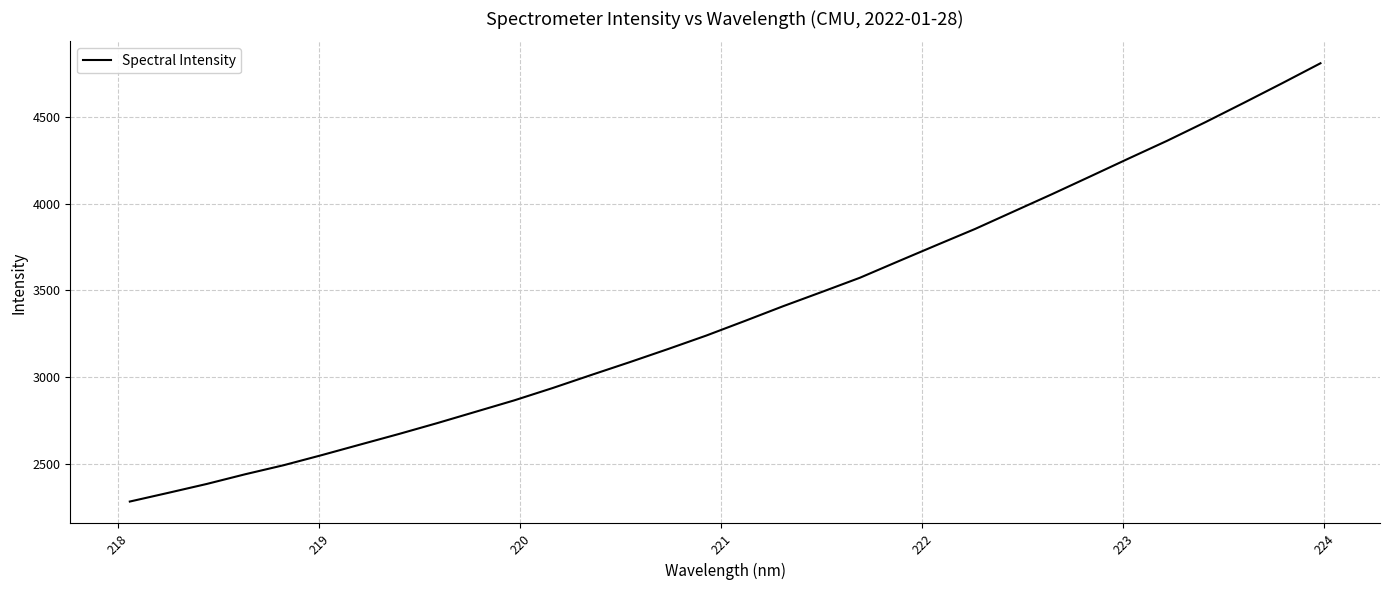

What is the difference between the maximum and minimum values?

2522.4